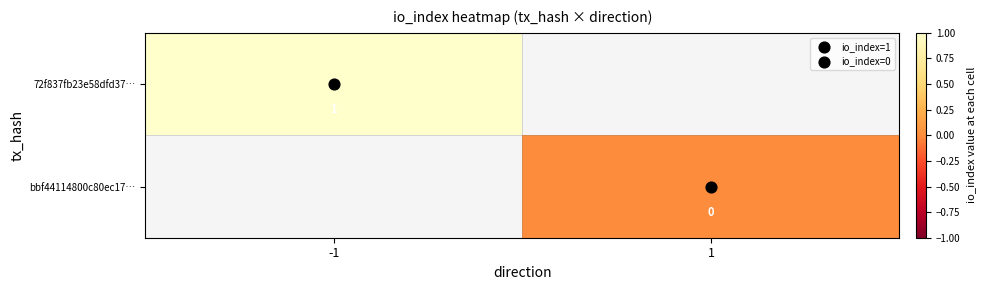

At which category does the chart reach its minimum across all series?

1